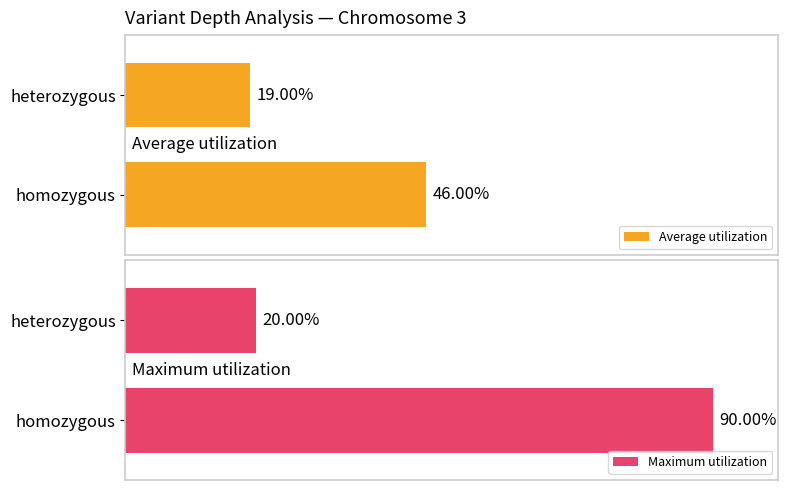

How many bars are there in total?

4